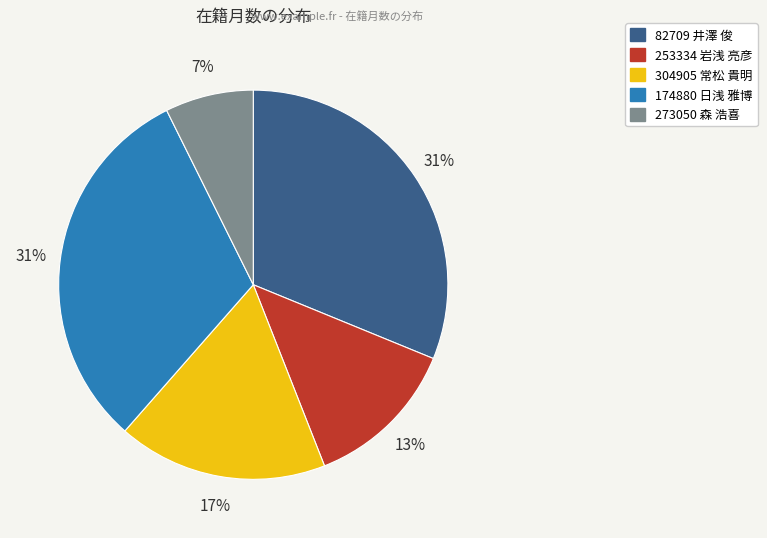

The 273050 森 浩喜 slice represents 17% of the pie. True or false?

False